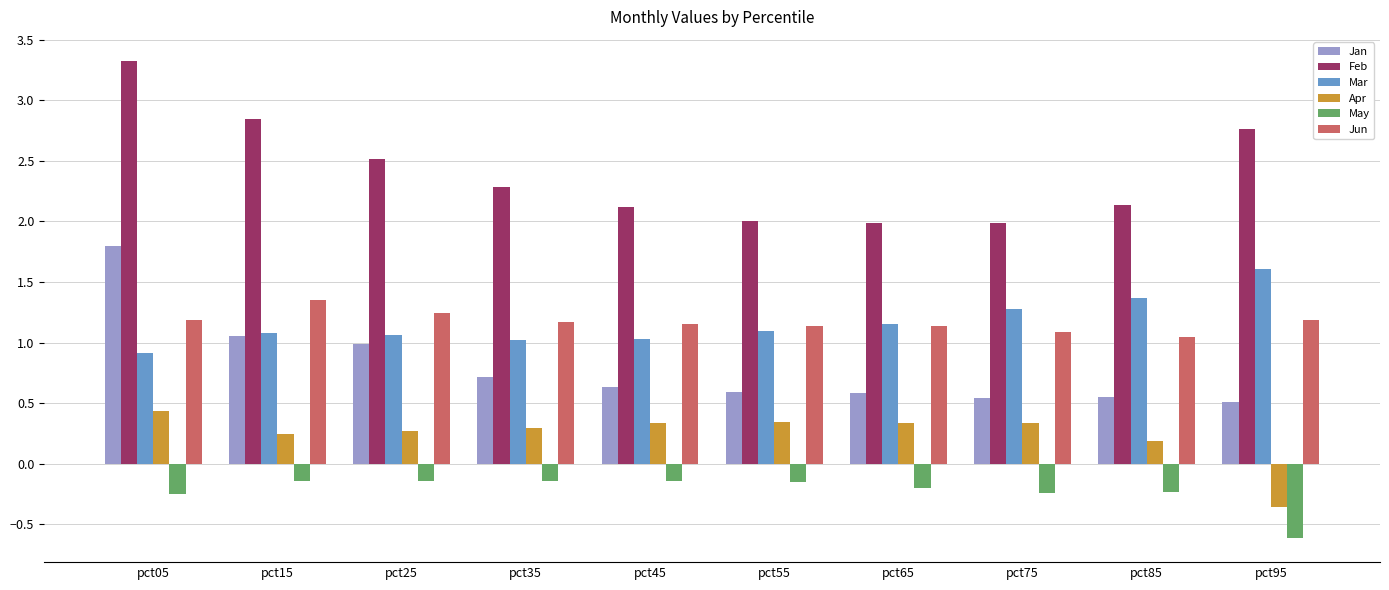

How many data points does each series have?

10